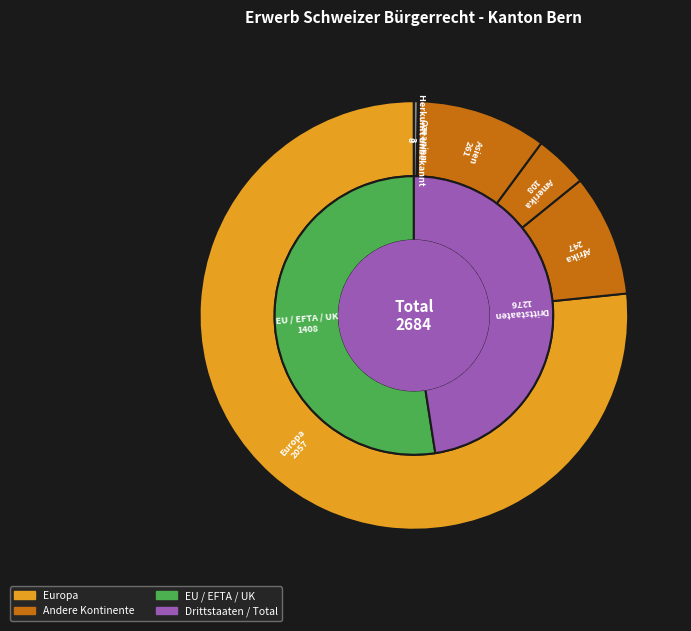

Which slice is the smallest?

Ozeanien